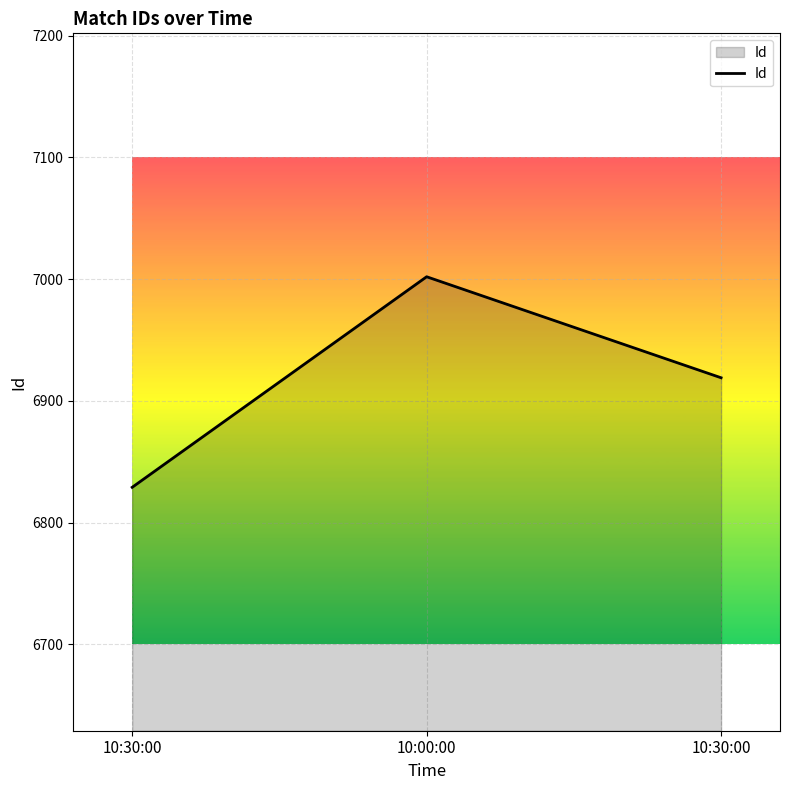

Reading right to left, transcribe all the data shown in this chart.

10:30:00=6919	10:00:00=7002	10:30:00=6829